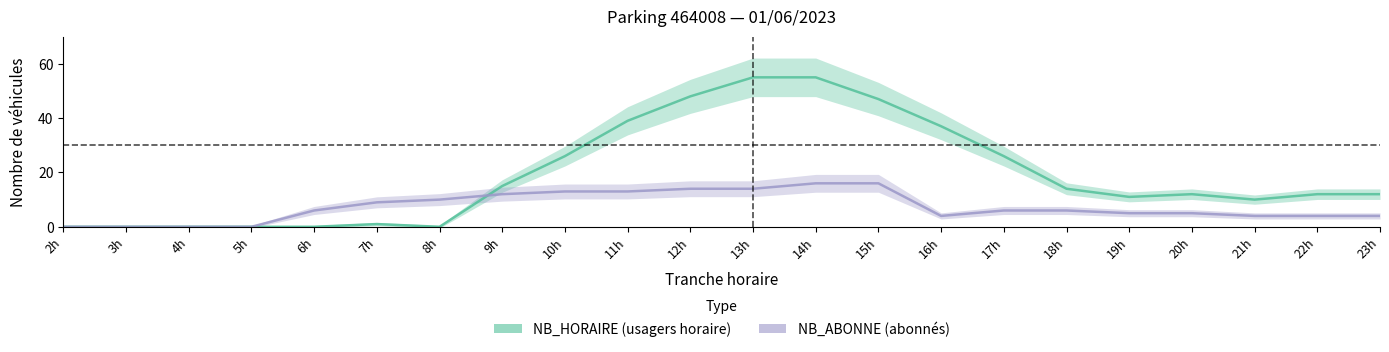

How many series are shown in this chart?

2